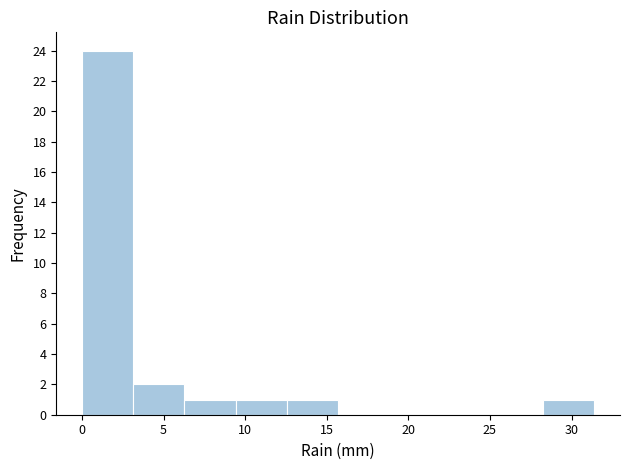

Which range on the x-axis has the tallest bar?

0.0 to 3.0